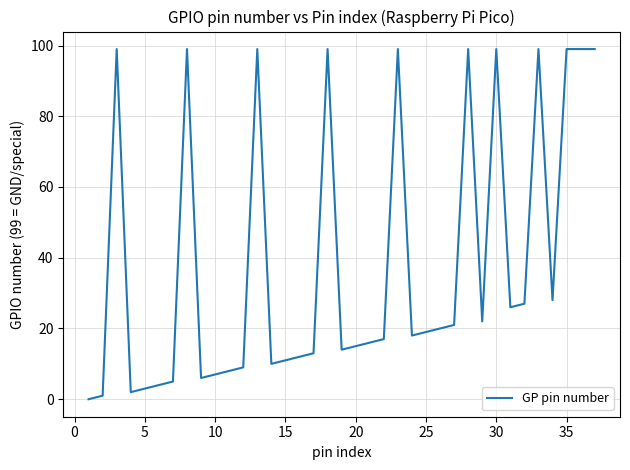

What is the difference between the maximum and minimum values?

99